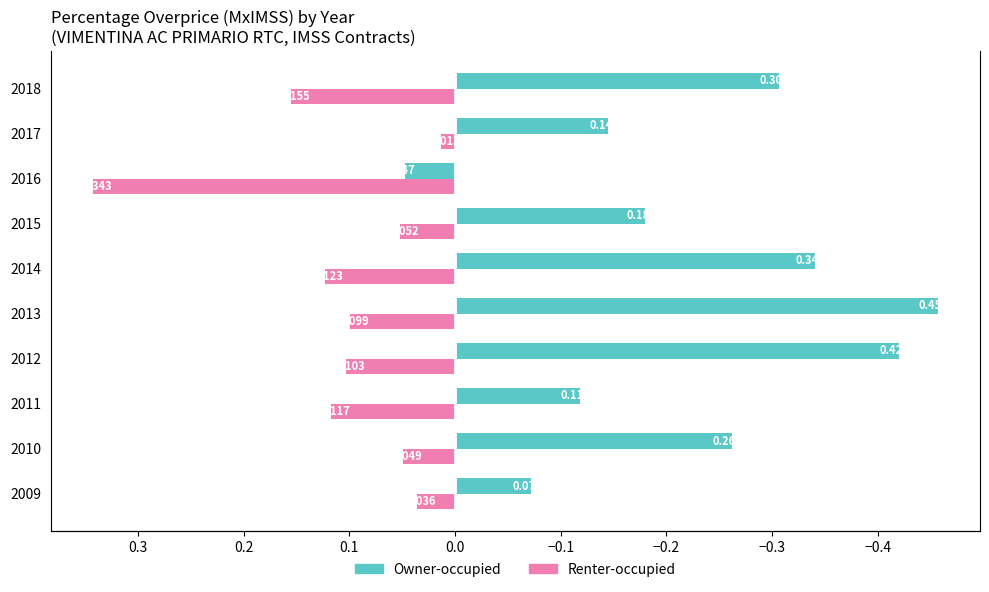

True or false: Owner-occupied has a value of -0.0 at 2017.

False